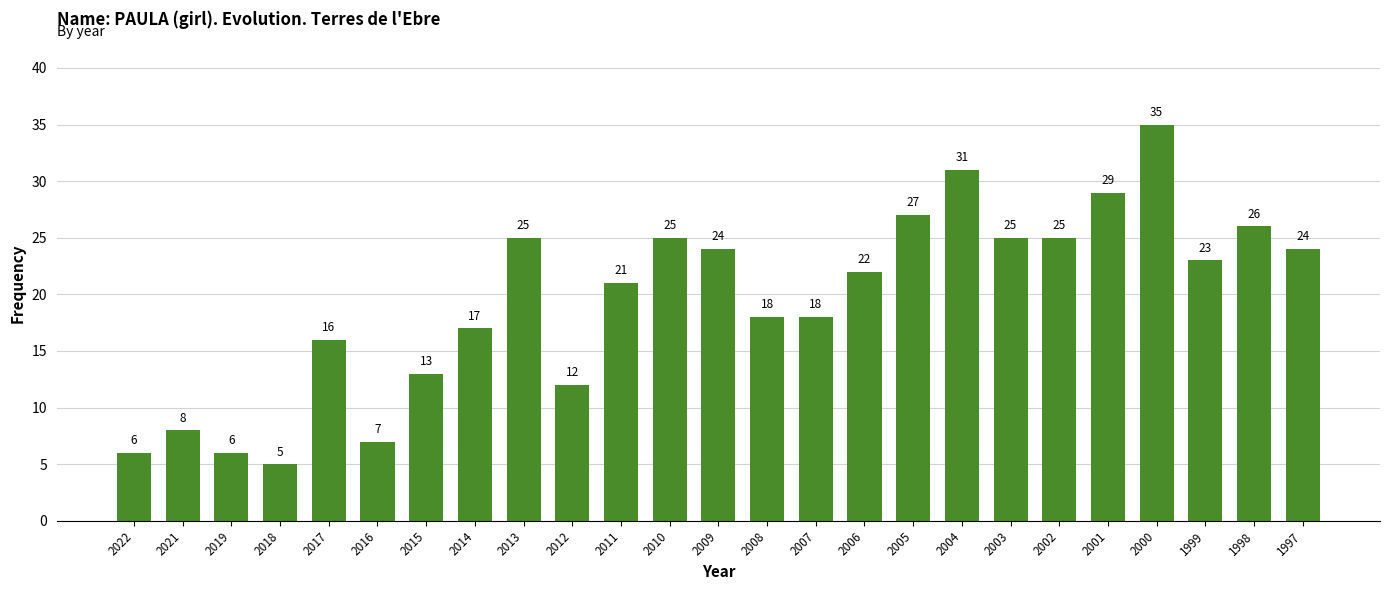

Reading right to left, transcribe all the data shown in this chart.

1997=24	1998=26	1999=23	2000=35	2001=29	2002=25	2003=25	2004=31	2005=27	2006=22	2007=18	2008=18	2009=24	2010=25	2011=21	2012=12	2013=25	2014=17	2015=13	2016=7	2017=16	2018=5	2019=6	2021=8	2022=6